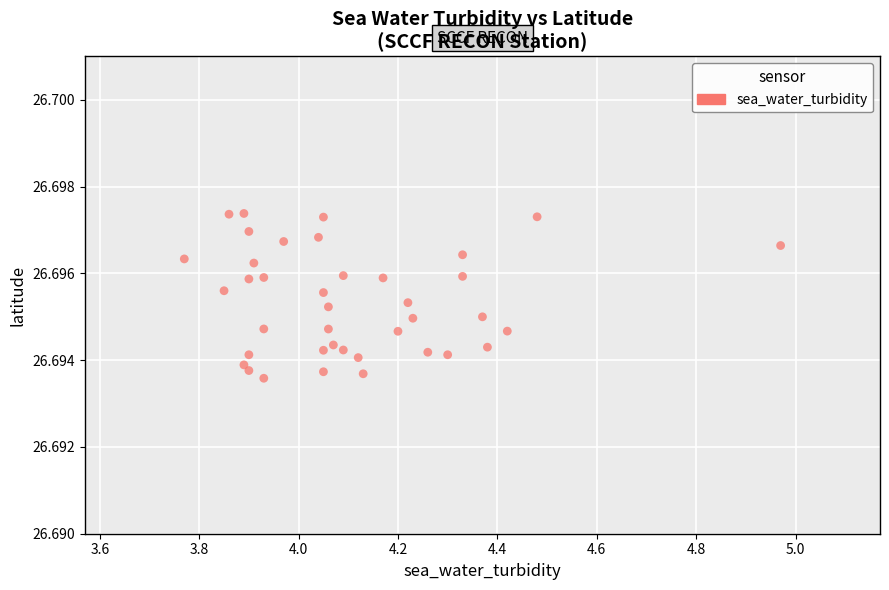

How many points are shown in the scatter plot?

39